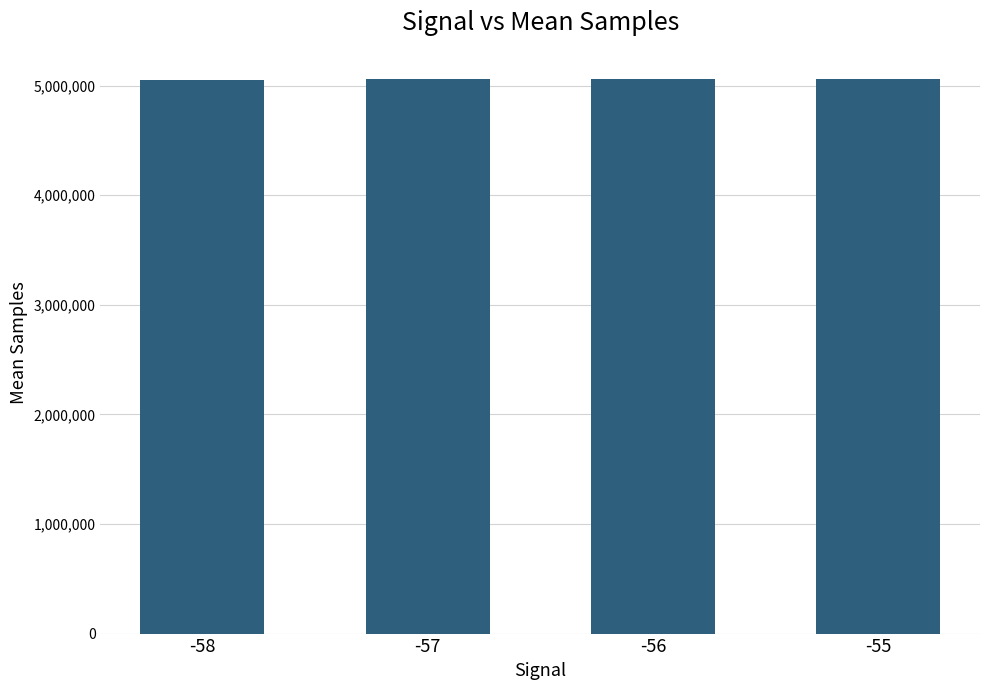

What is the difference between the maximum and minimum values?

13766.4